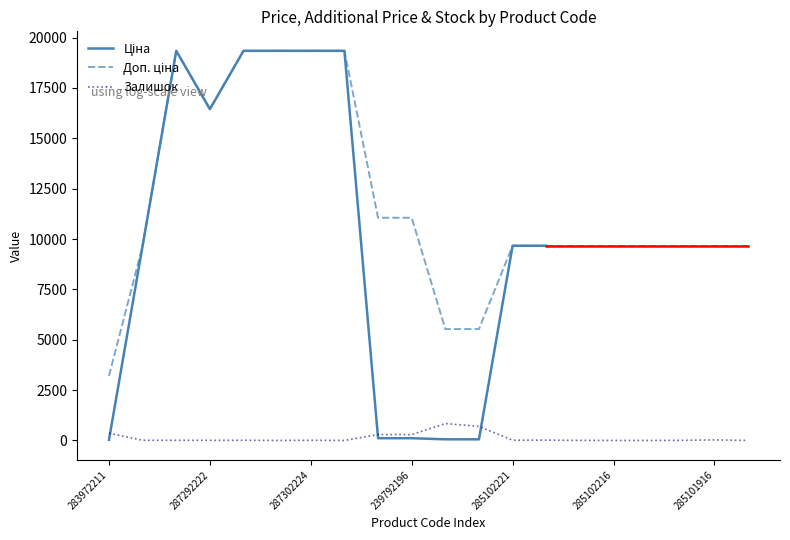

Reading left to right, transcribe all the data shown in this chart.

Ціна: 32.0	9664.7	19343.1	16448.2	19343.1	19343.1	19343.1	19343.1	110.5	110.5	55.3	55.3	9664.7	9664.7	9664.7	9664.7	9664.7	9664.7	9664.7	9664.7
Доп. ціна: 3205.0	9664.7	19343.1	16448.2	19343.1	19343.1	19343.1	19343.1	11055.0	11055.0	5528.0	5528.0	9664.7	9664.7	9664.7	9664.7	9664.7	9664.7	9664.7	9664.7
Залишок: 360.0	7.0	7.0	4.0	7.0	0.0	6.0	0.0	289.0	290.0	838.0	698.0	11.0	14.0	3.0	0.0	0.0	3.0	26.0	0.0